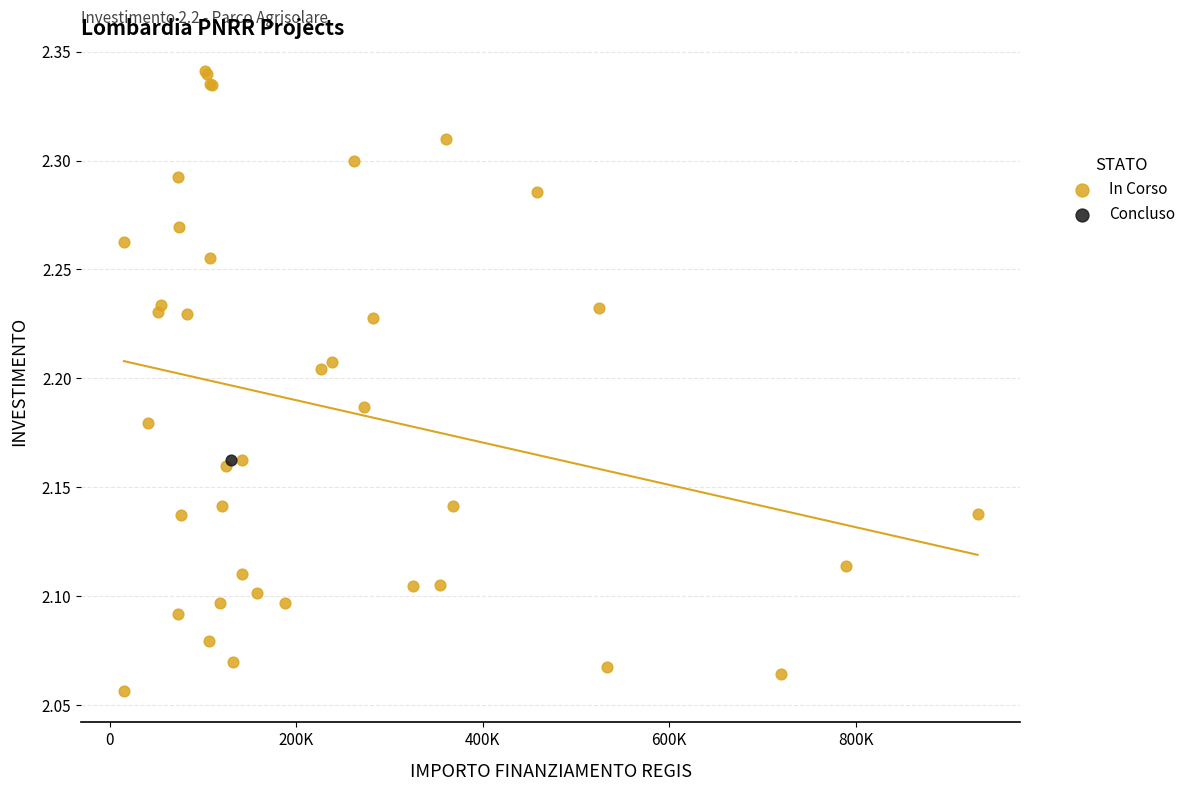

What are all the series names shown in the legend?

In Corso, Concluso